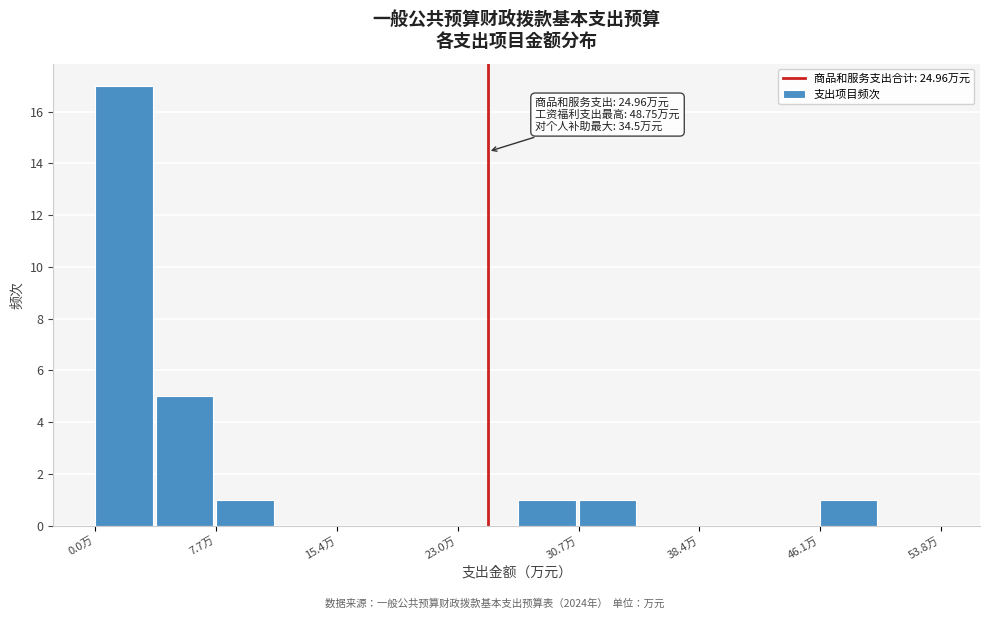

Read against the x-axis, roughly where is the centre of the tallest bar?

2